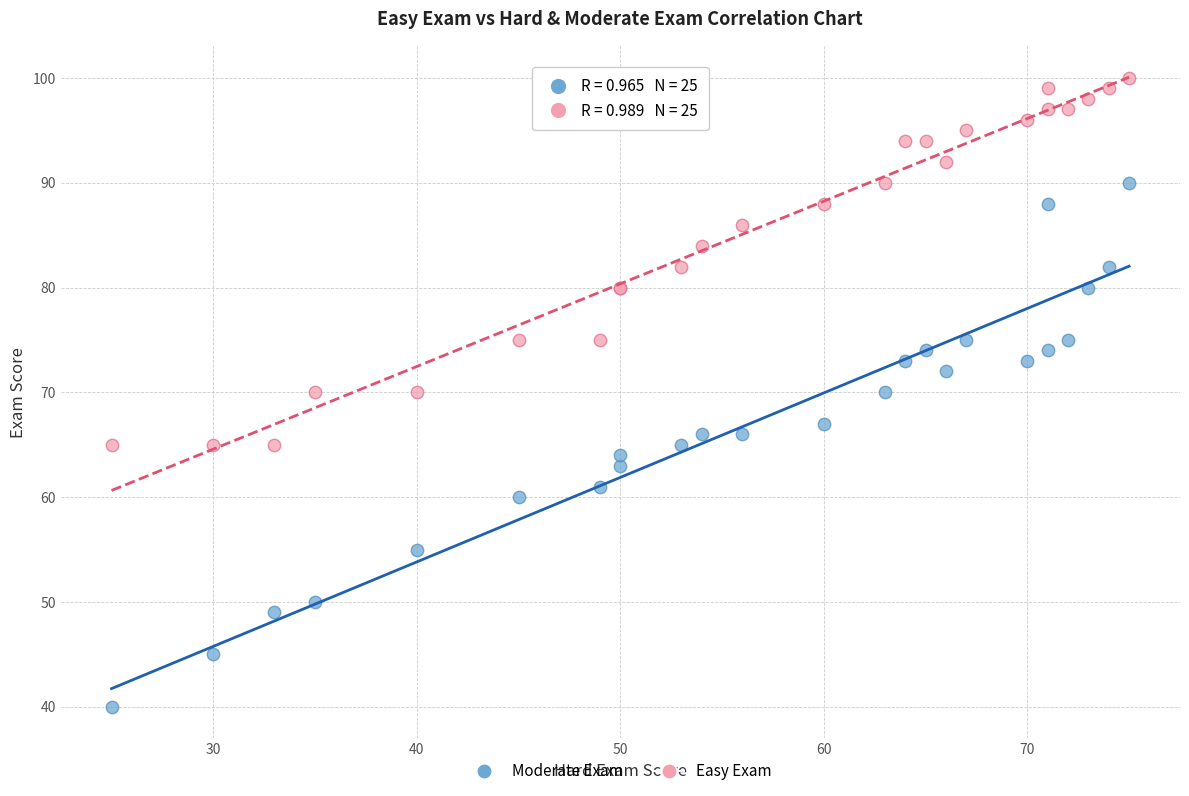

Which series contains the lowest Y value?

Moderate Exam